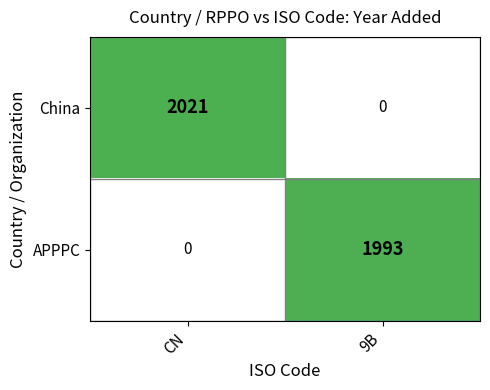

What is the sum of the APPPC values at CN and 9B?

1993